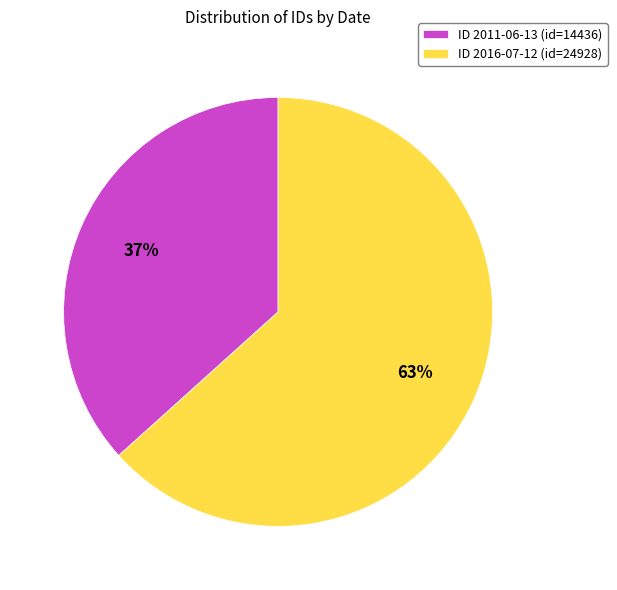

Count the number of slices in the pie.

2